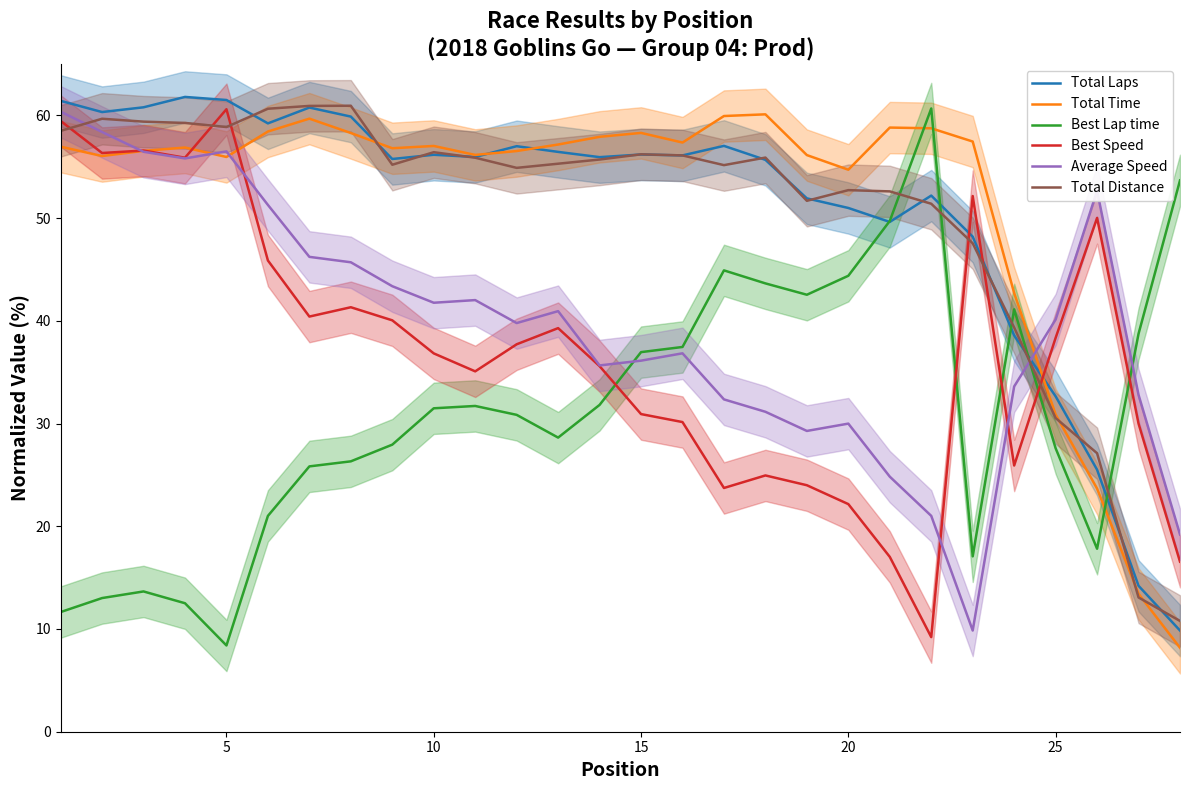

How many intersections are there between Best Lap time and Total Laps?

5